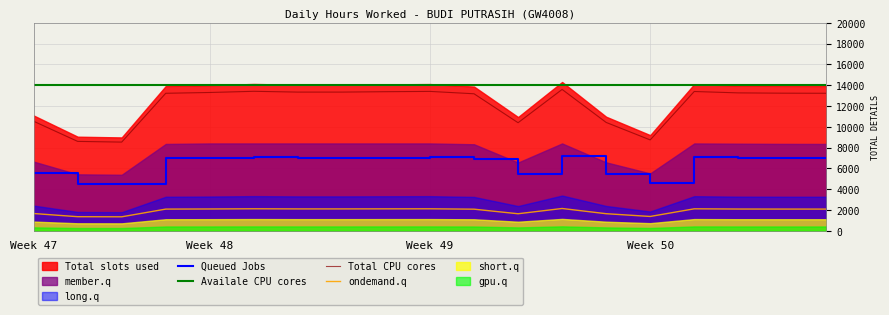

True or false: ondemand.q has a value of 2080.5 at 10.

True